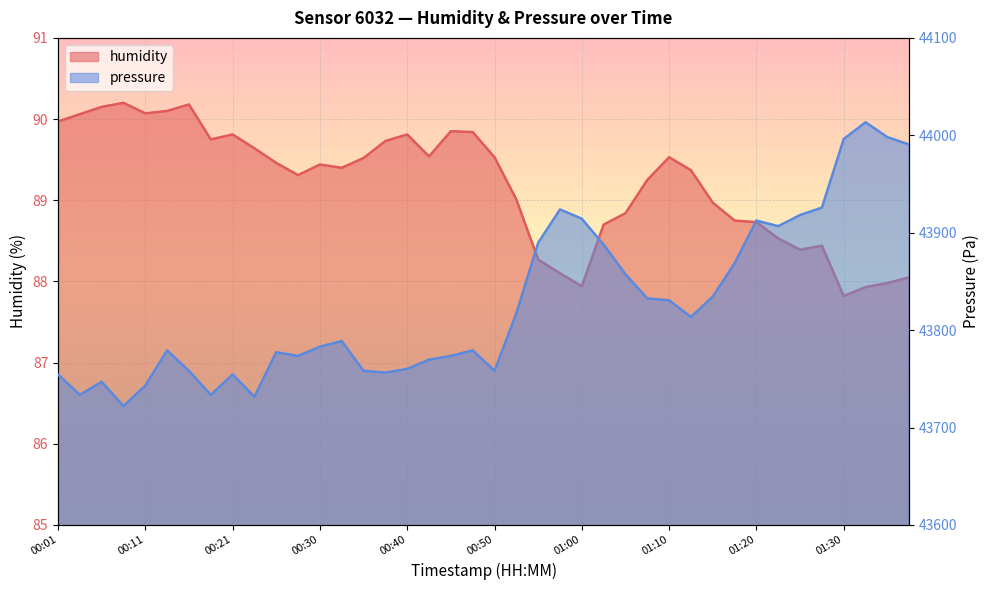

Reading right to left, extract all data points from this chart.

humidity: 01:38=88.0	01:35=88.0	01:33=87.9	01:30=87.8	01:28=88.4	01:25=88.4	01:23=88.5	01:20=88.7	01:17=88.8	01:15=89.0	01:12=89.4	01:10=89.5	01:08=89.2	01:05=88.8	01:02=88.7	01:00=87.9	00:57=88.1	00:55=88.3	00:53=89.0	00:50=89.5	00:48=89.8	00:45=89.8	00:43=89.5	00:40=89.8	00:38=89.7	00:35=89.5	00:33=89.4	00:30=89.4	00:28=89.3	00:25=89.5	00:23=89.6	00:21=89.8	00:18=89.8	00:16=90.2	00:13=90.1	00:11=90.1	00:08=90.2	00:06=90.2	00:03=90.1	00:01=90.0
pressure: 01:38=43990.5	01:35=43998.1	01:33=44013.4	01:30=43996.2	01:28=43925.8	01:25=43918.2	01:23=43906.8	01:20=43912.5	01:17=43868.7	01:15=43834.4	01:12=43813.5	01:10=43830.6	01:08=43832.5	01:05=43857.3	01:02=43887.7	01:00=43914.4	00:57=43923.9	00:55=43889.6	00:53=43817.3	00:50=43758.3	00:48=43779.2	00:45=43773.5	00:43=43769.7	00:40=43760.2	00:38=43756.4	00:35=43758.3	00:33=43788.8	00:30=43783.0	00:28=43773.5	00:25=43777.3	00:23=43731.7	00:21=43754.5	00:18=43733.5	00:16=43758.3	00:13=43779.2	00:11=43743.1	00:08=43722.1	00:06=43746.9	00:03=43733.5	00:01=43754.5